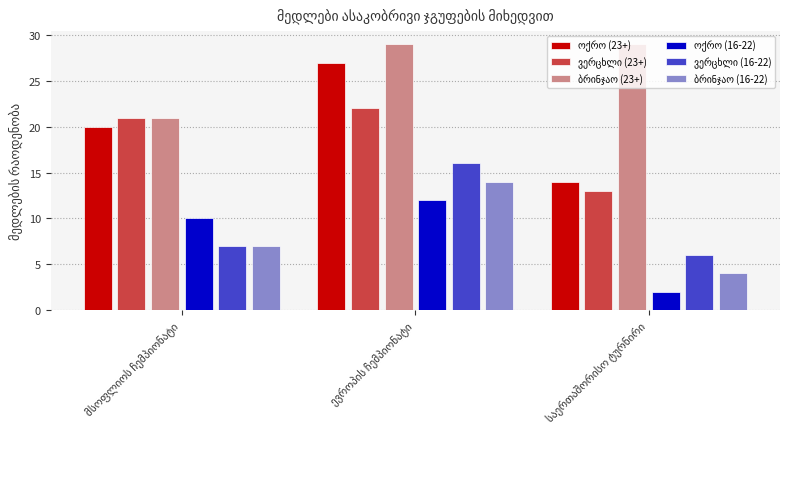

Are the bars grouped side by side (vs. stacked)?

Yes